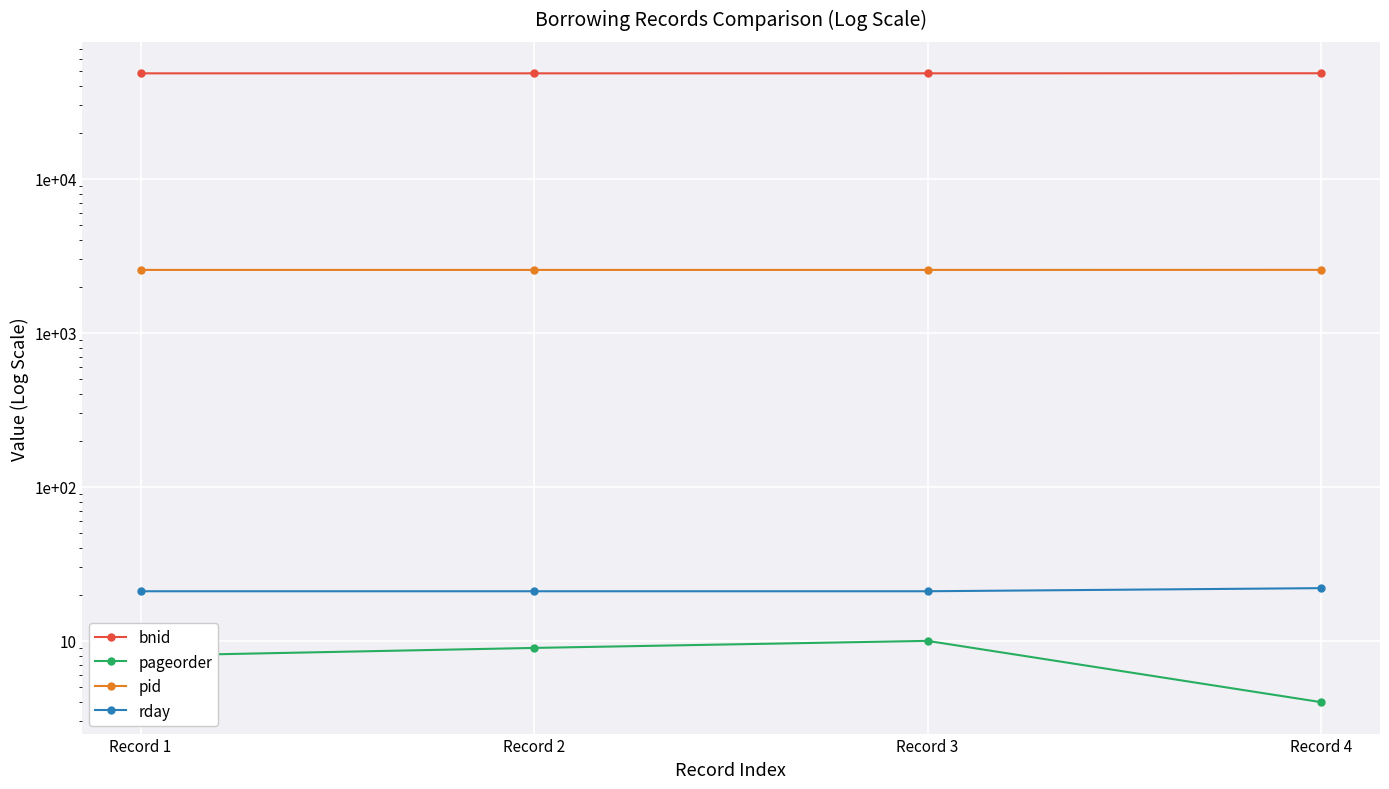

What are all the series names shown in the legend?

bnid, pageorder, pid, rday